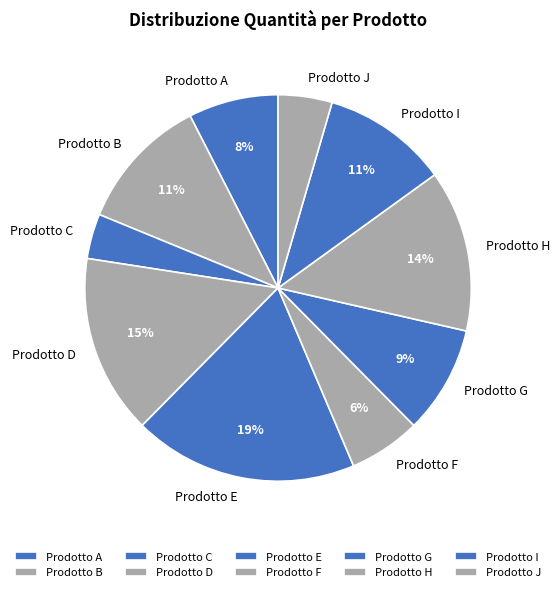

What percentage is the Prodotto C slice, to the nearest percent?

4%